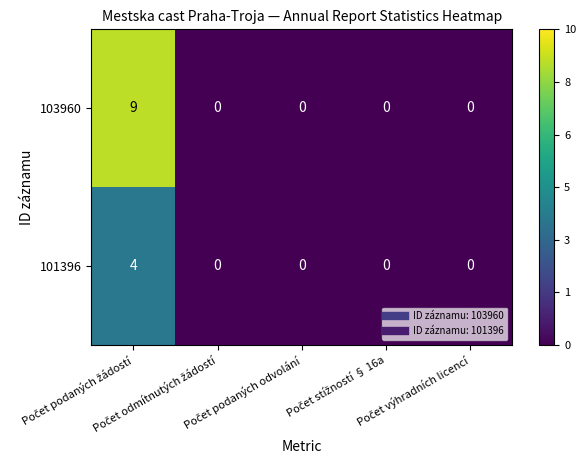

How many data points does each series have?

5